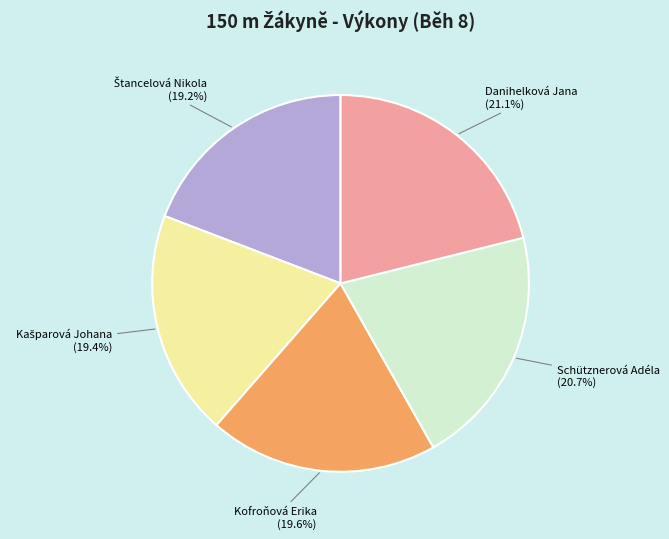

Is Danihelková Jana the majority of the pie?

No